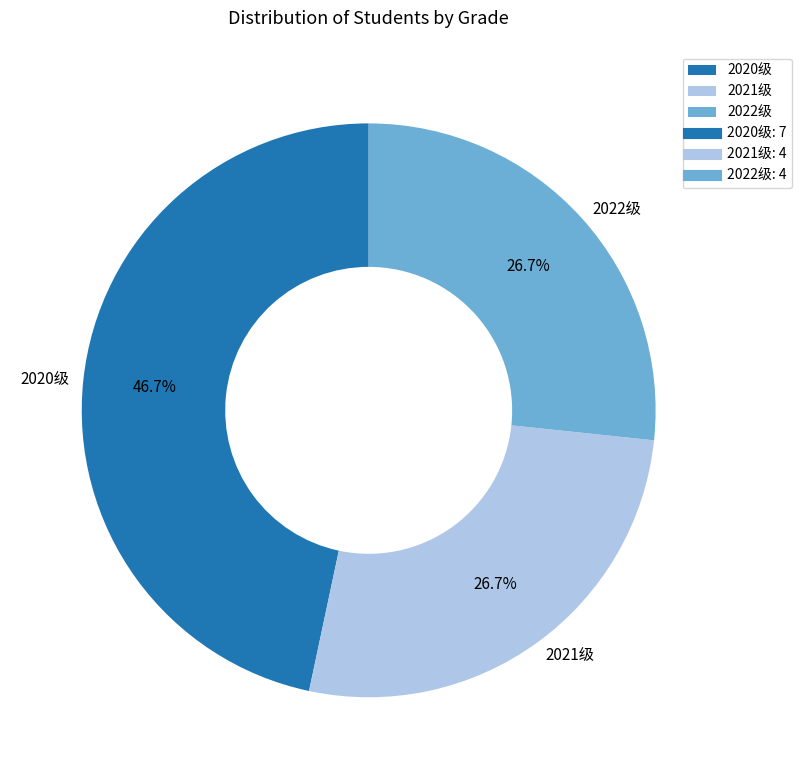

What is the largest slice in the pie chart?

2020级